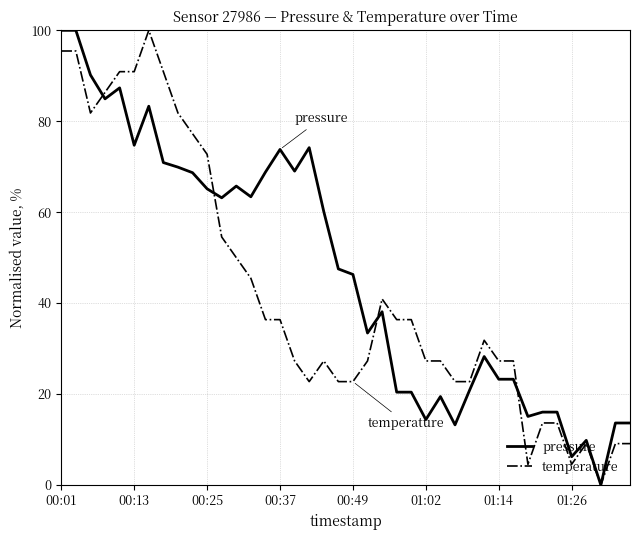

Which series has the largest total across all categories?

pressure